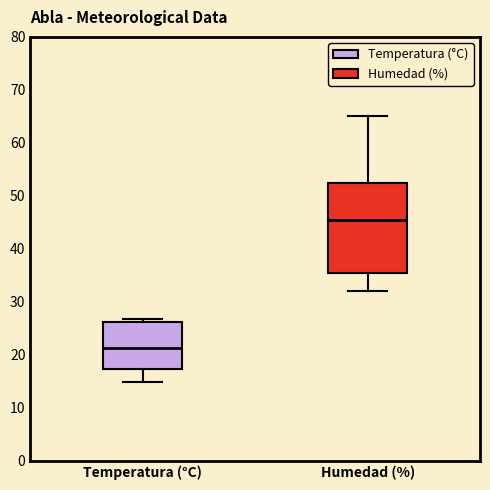

Where does the median line of the box for Temperatura (°C) sit on the y-axis? The values are not printed on the chart, so give them approximately, as read against the axis.

21